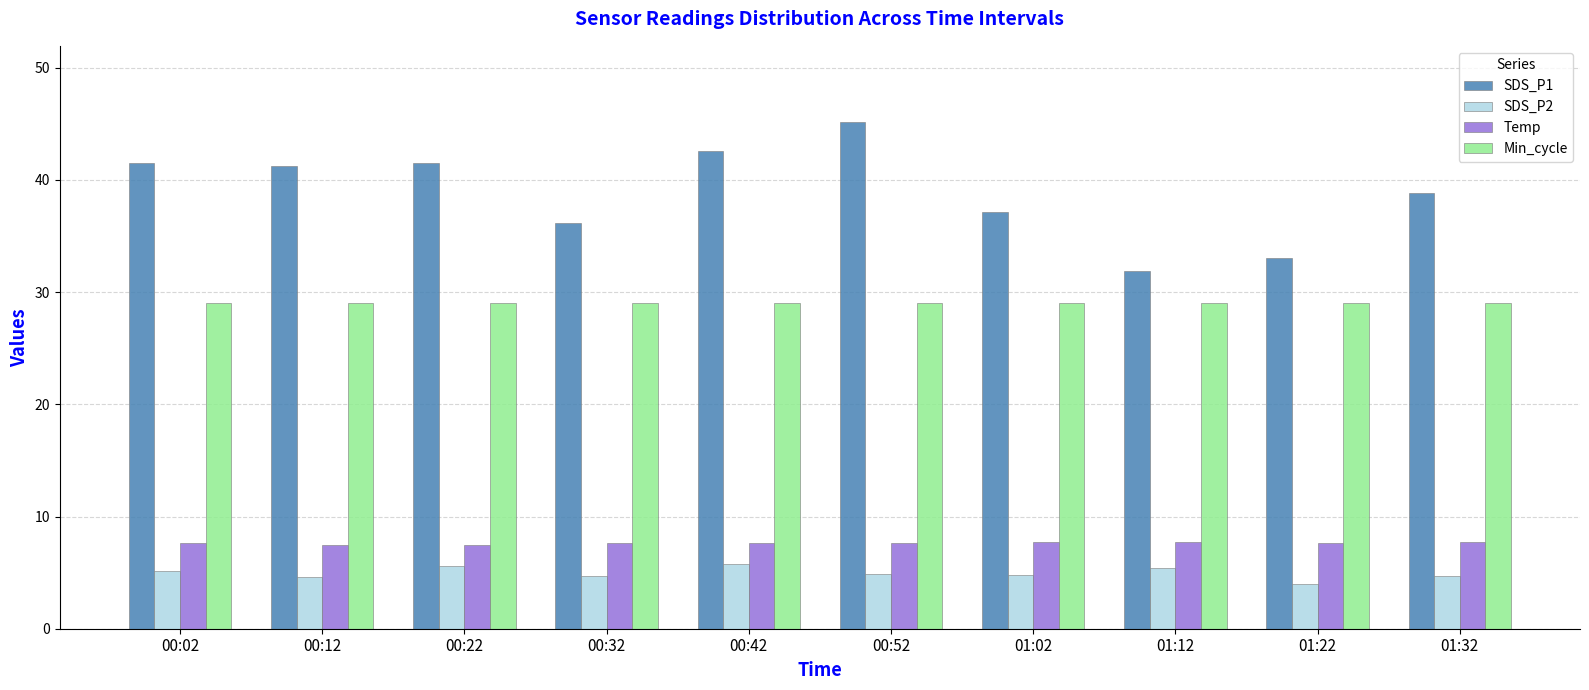

Rank the series at 01:32 from highest to lowest value.

SDS_P1, Min_cycle, Temp, SDS_P2